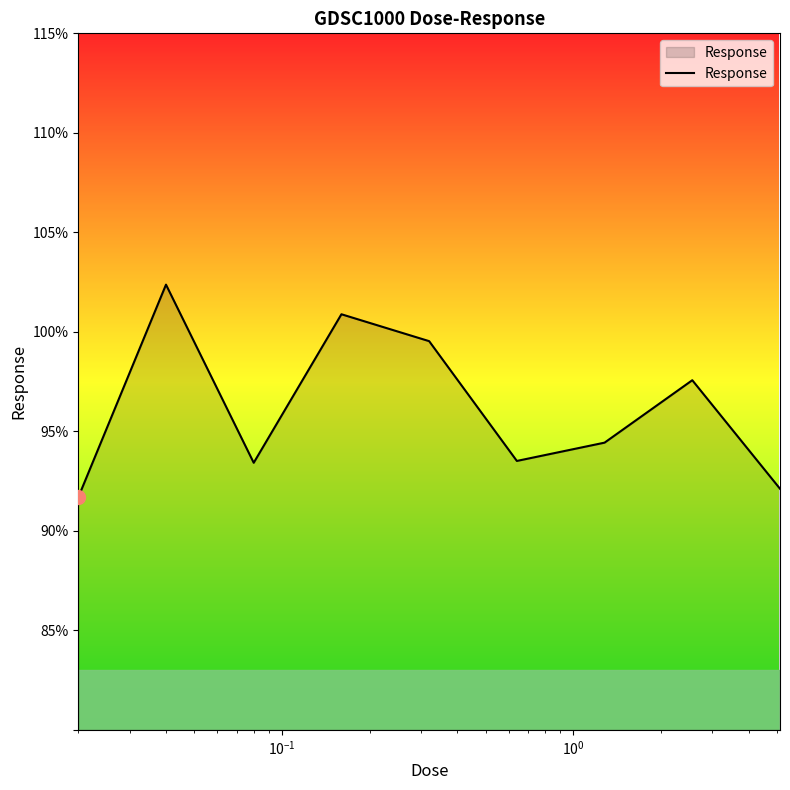

Count the number of data series in this chart.

1